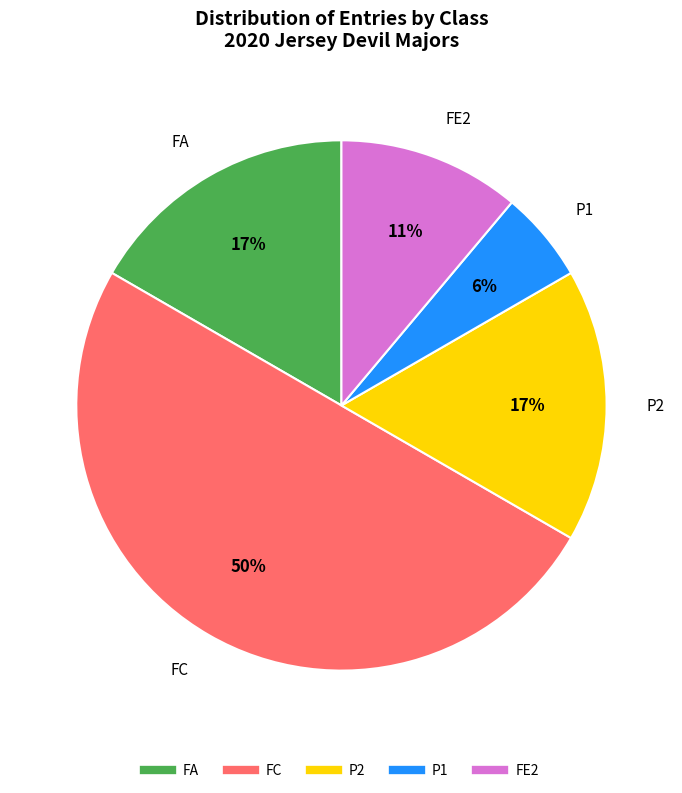

True or false: P2 accounts for 5% of the total.

False